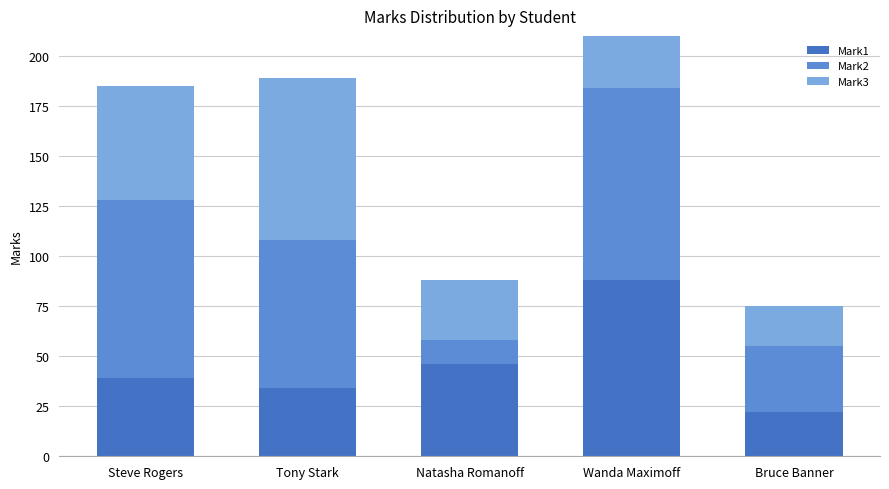

Reading left to right, extract all data points from this chart.

Mark1: Steve Rogers=39	Tony Stark=34	Natasha Romanoff=46	Wanda Maximoff=88	Bruce Banner=22
Mark2: Steve Rogers=89	Tony Stark=74	Natasha Romanoff=12	Wanda Maximoff=96	Bruce Banner=33
Mark3: Steve Rogers=57	Tony Stark=81	Natasha Romanoff=30	Wanda Maximoff=91	Bruce Banner=20